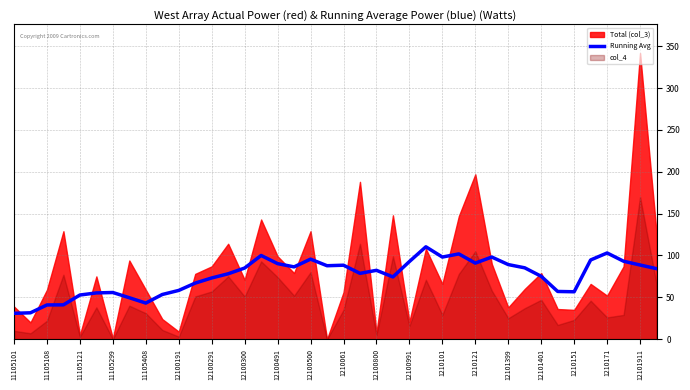

How many data points are less than 84?

20